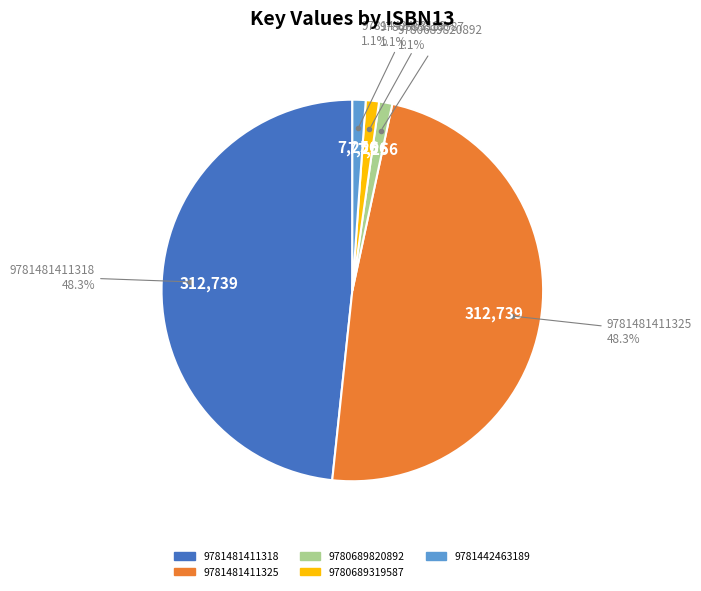

Is it true that 9781481411318 is 48% of the pie?

True